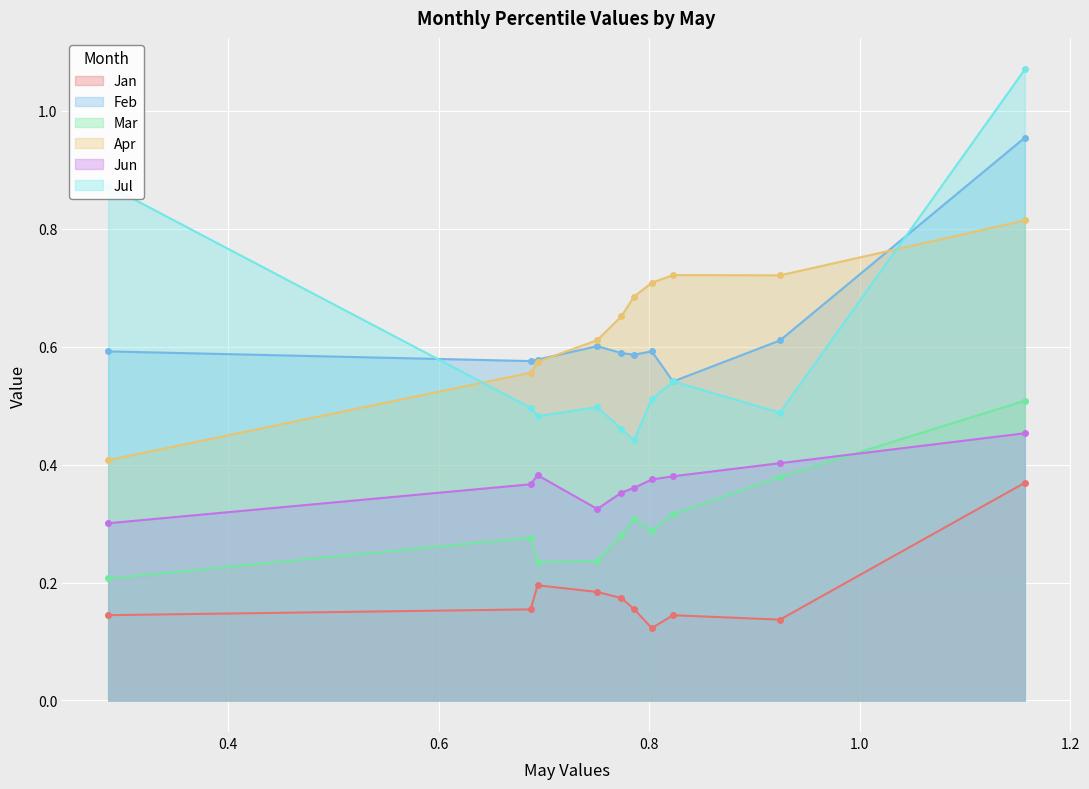

Which category has the highest value across all series?

pct95